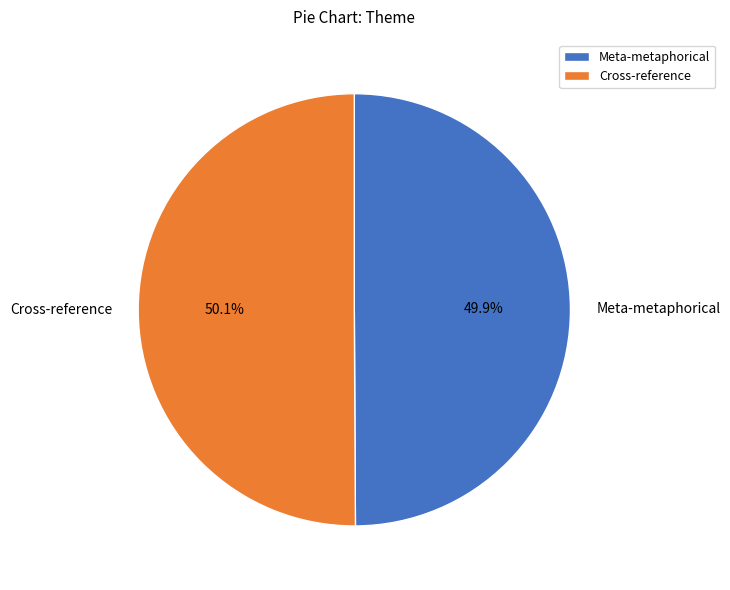

Is it true that Cross-reference is 59% of the pie?

False